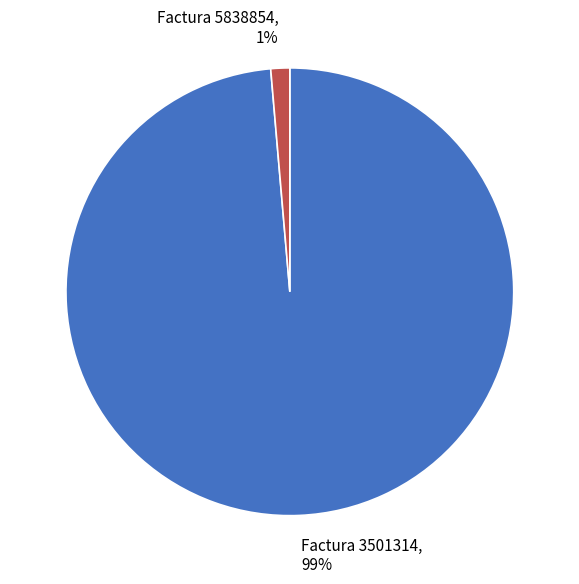

How many segments does this pie chart have?

2